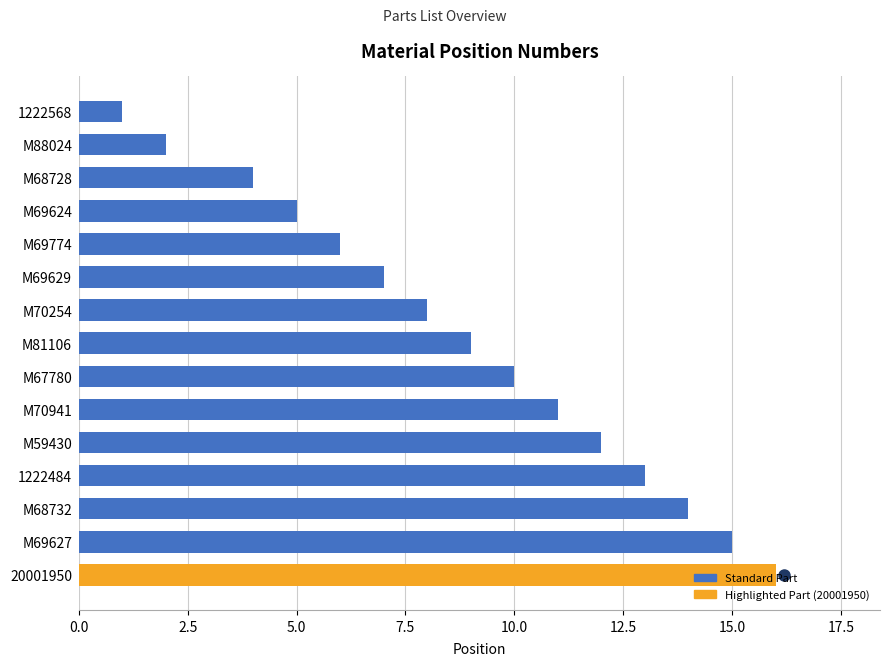

What is the ratio of the value at M67780 to the value at M69629?

1.4